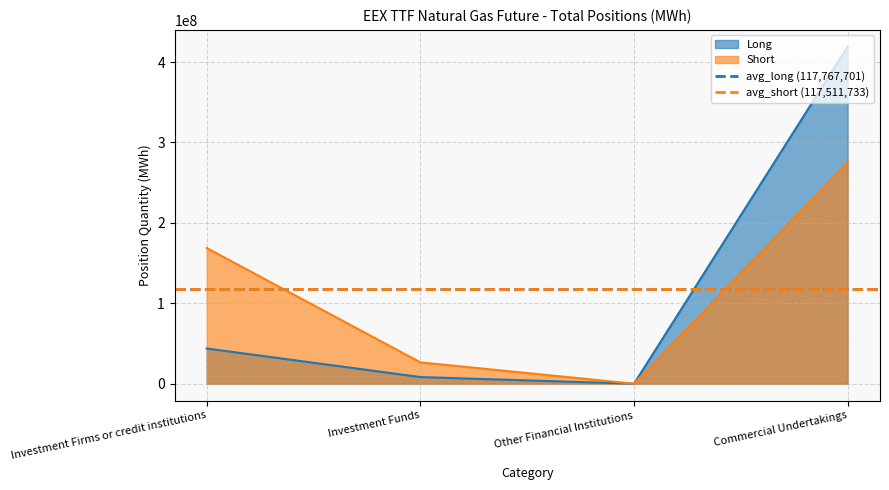

List the labels in order of Short value, largest first.

Commercial Undertakings, Investment Firms or credit institutions, Investment Funds, Other Financial Institutions